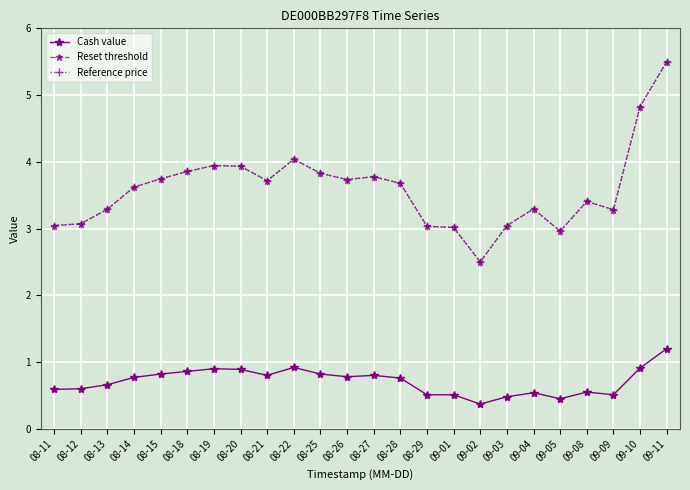

Is it true that Cash value equals 0.8 at 08-21?

True